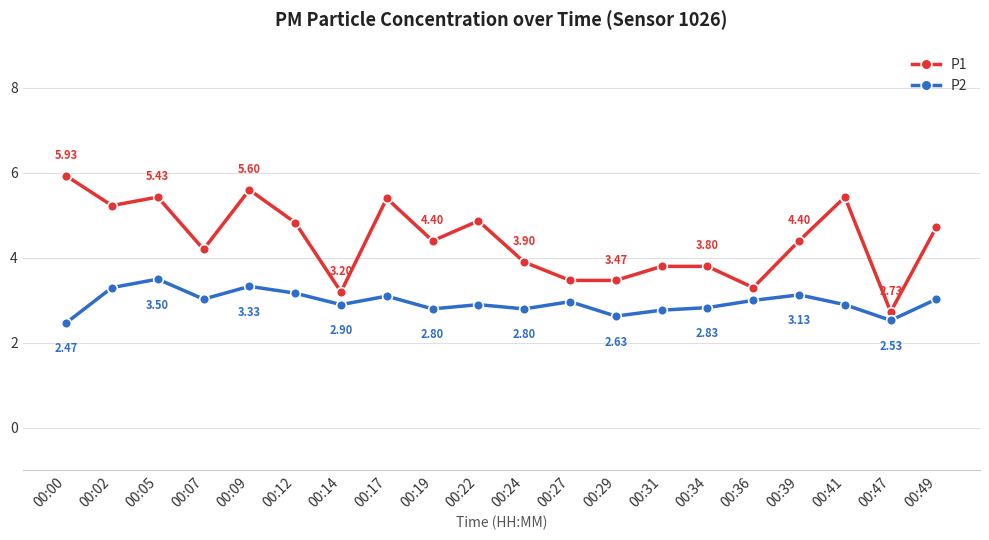

How many lines are shown in the chart?

2